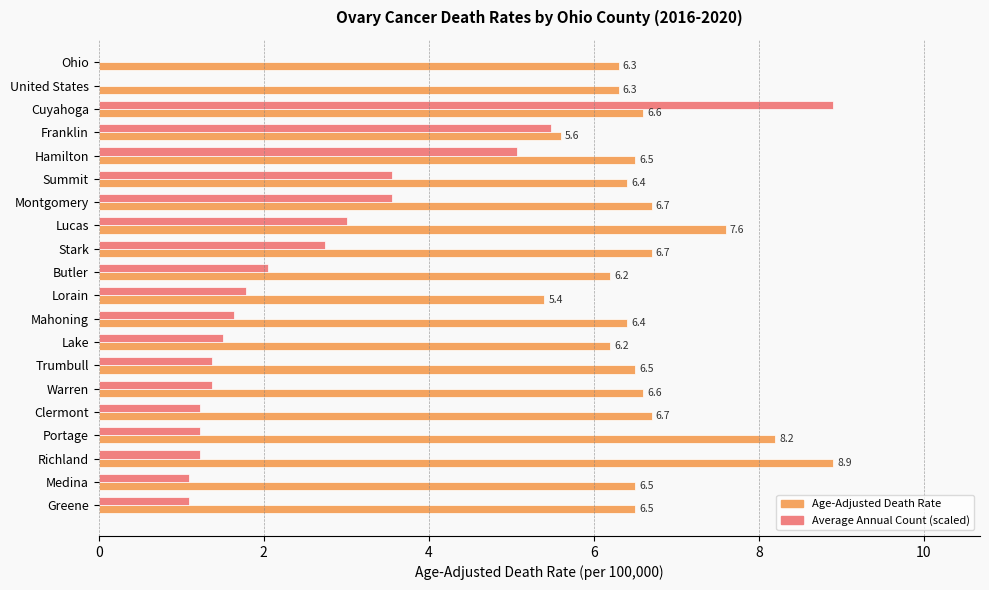

What is the ratio of the value at Lucas to the value at Montgomery?

1.1